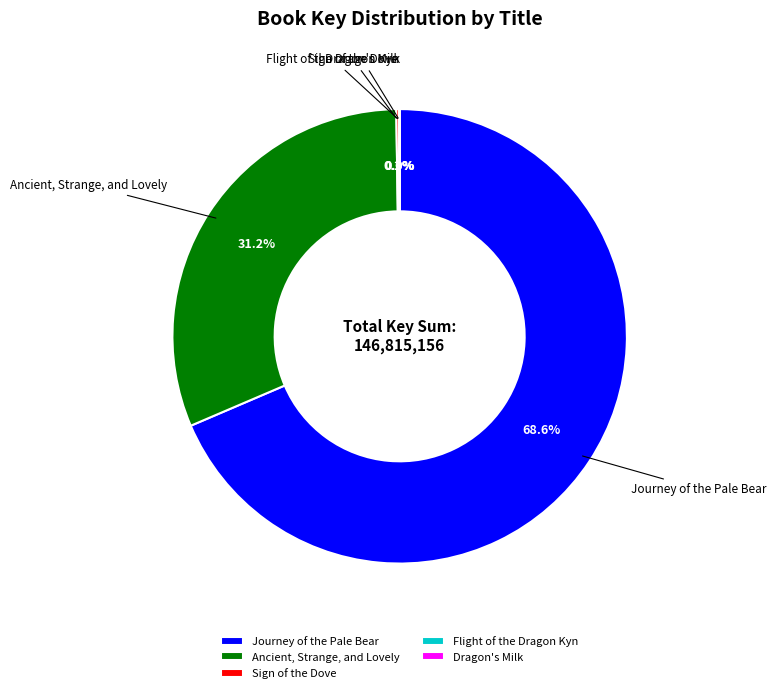

Which category accounts for the majority?

Journey of the Pale Bear